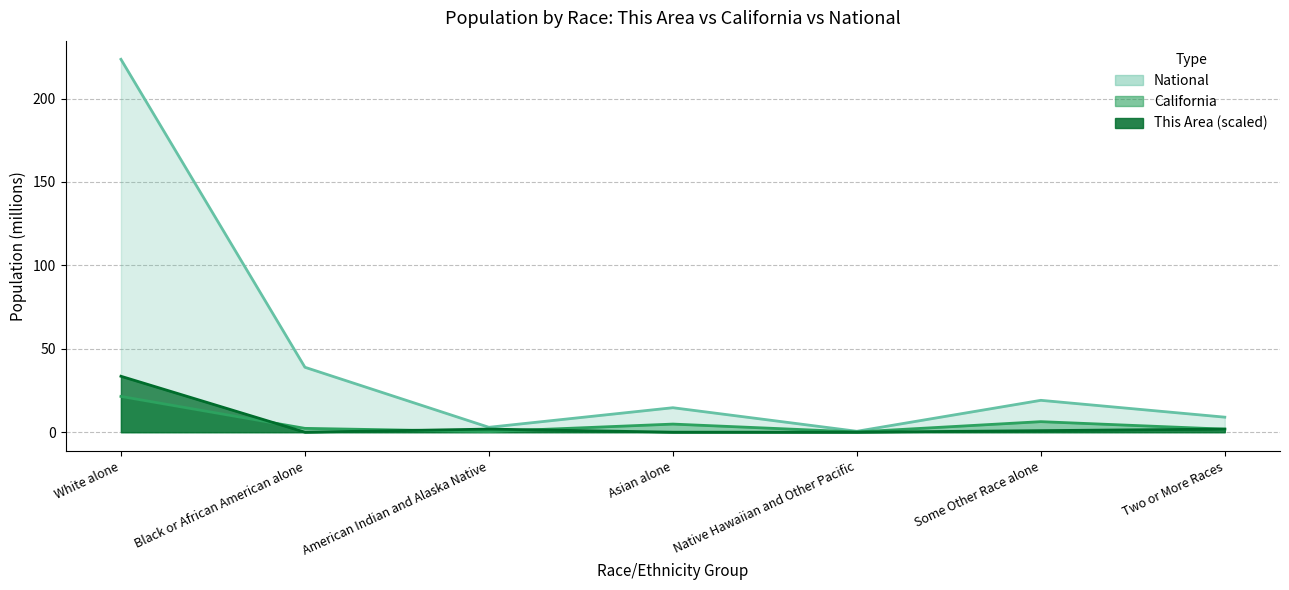

Reading right to left, list all the values displayed in this chart.

This Area: Two or More Races=1.9	Some Other Race alone=0.9	Native Hawaiian and Other Pacific=0.0	Asian alone=0.0	American Indian and Alaska Native=1.9	Black or African American alone=0.0	White alone=33.5
California: Two or More Races=1.8	Some Other Race alone=6.3	Native Hawaiian and Other Pacific=0.1	Asian alone=4.9	American Indian and Alaska Native=0.4	Black or African American alone=2.3	White alone=21.5
National: Two or More Races=9.0	Some Other Race alone=19.1	Native Hawaiian and Other Pacific=0.5	Asian alone=14.7	American Indian and Alaska Native=2.9	Black or African American alone=38.9	White alone=223.6